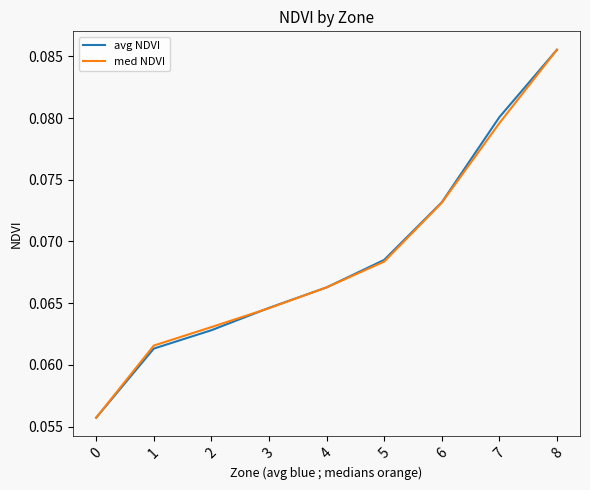

How many med NDVI values are between 0 and 1?

9